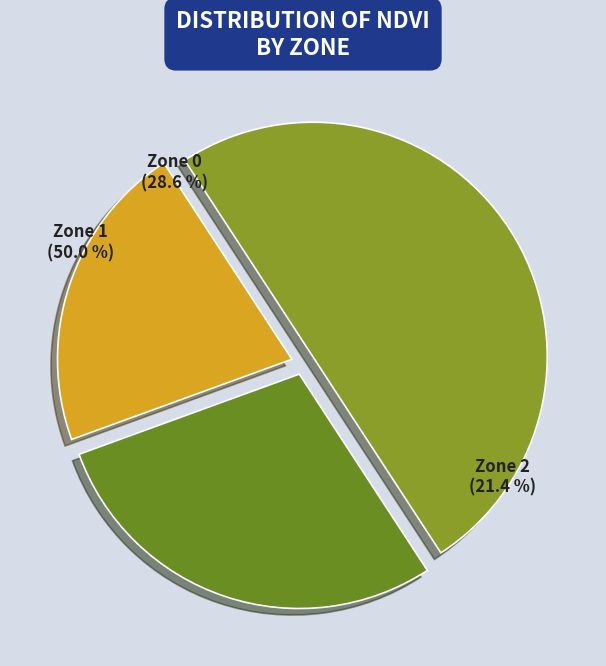

How many slices are in this pie chart?

3